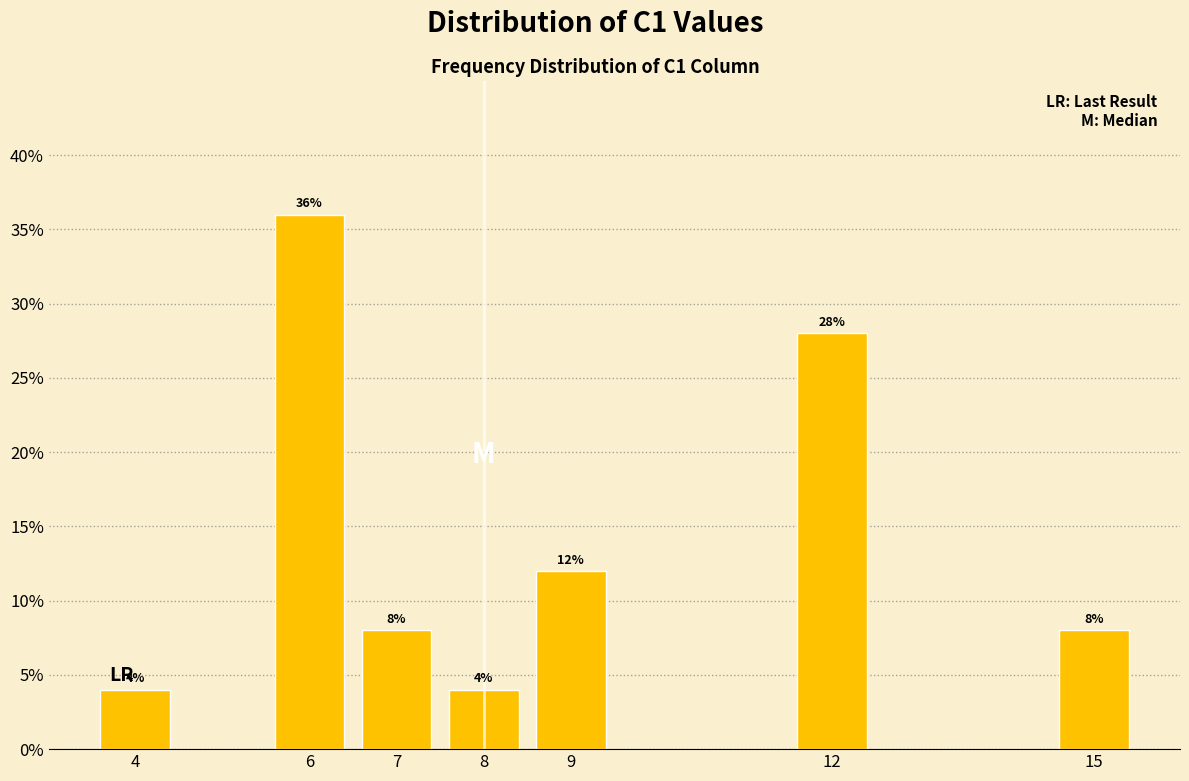

Reading right to left, transcribe all the data shown in this chart.

15=8.0	12=28.0	9=12.0	8=4.0	7=8.0	6=36.0	4=4.0